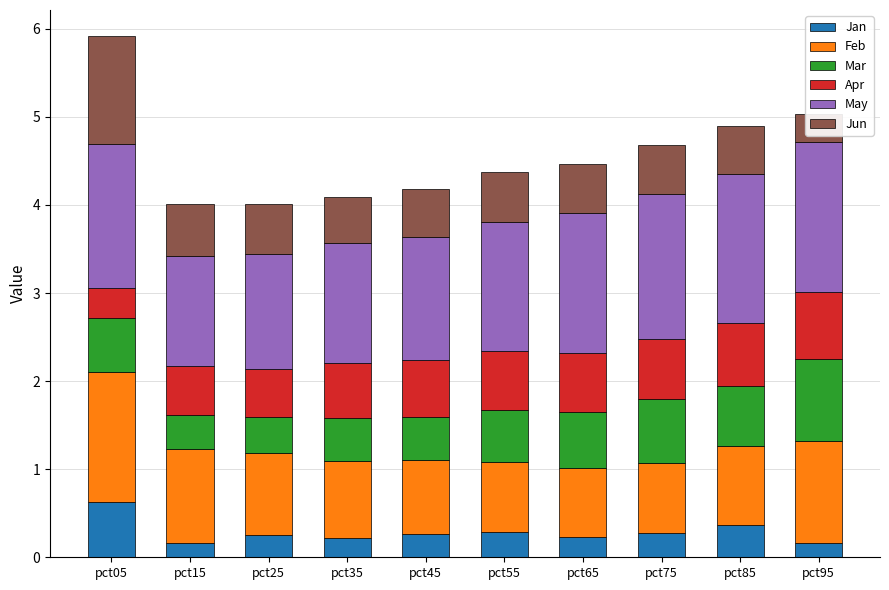

Does the chart contain any negative values?

No